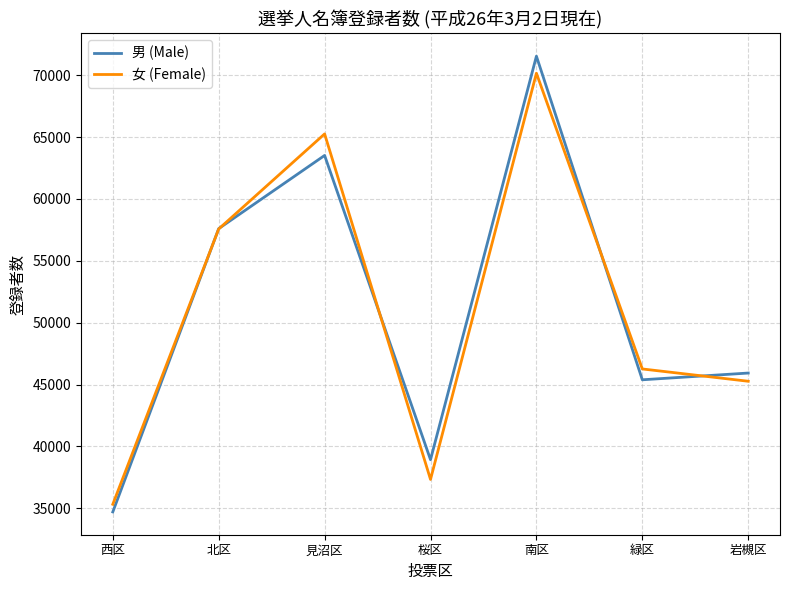

Read the 男 (Male) value at 緑区.

45385